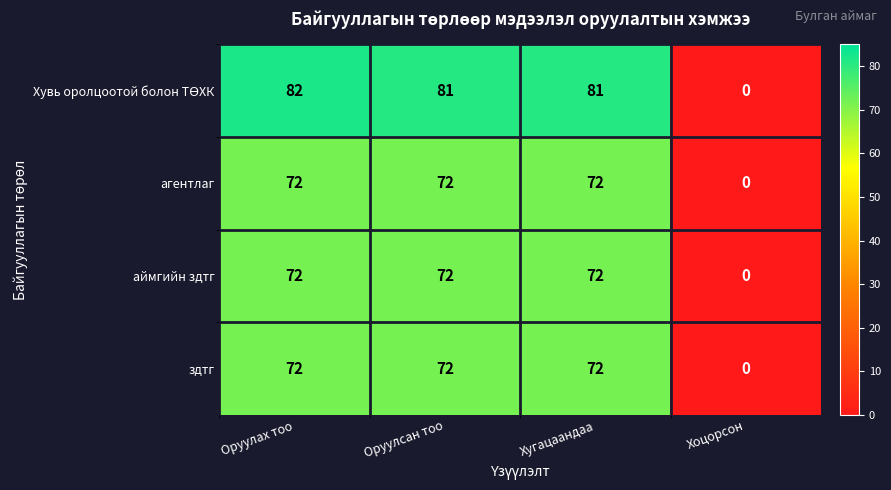

What is the average value of the аймгийн здтг series?

54